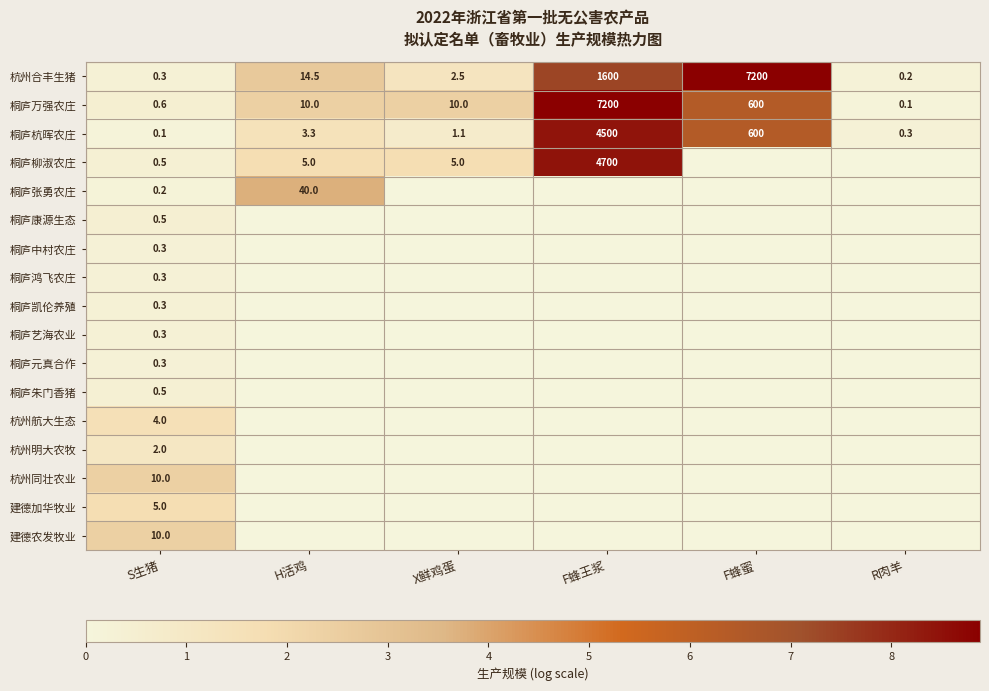

What is the sum of the 杭州合丰生猪 values at F蜂蜜 and H活鸡?

7214.5